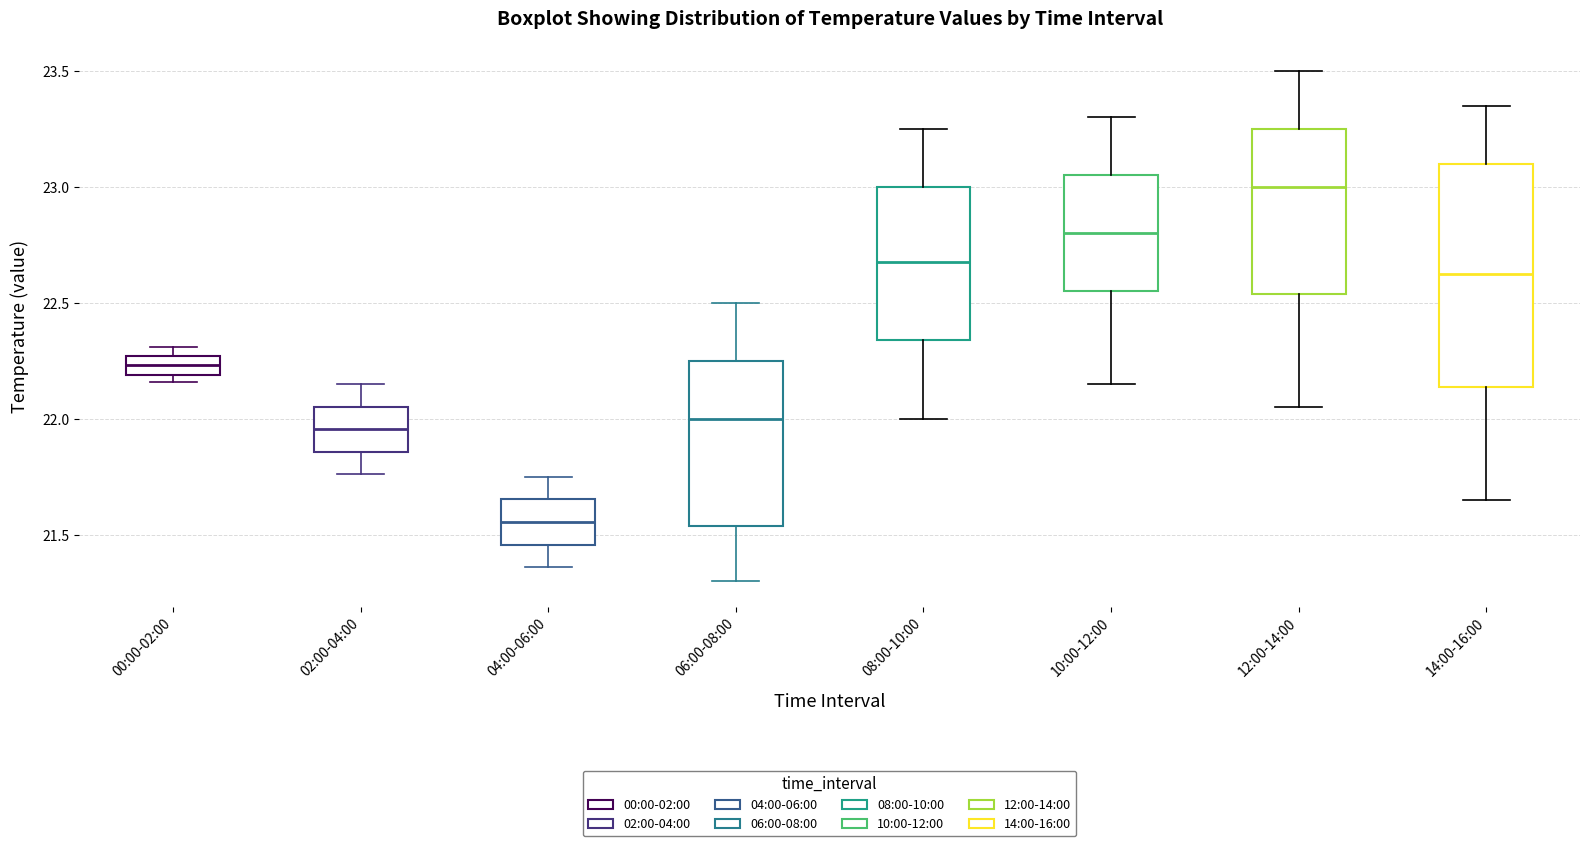

Reading left to right, read every box against the y-axis: the position of its median line, the range the box covers, and the ends of its whiskers. The values are not printed on the chart, so give them approximately, as read against the axis.

00:00-02:00: median 22.25 (inside the box), box 22.20 to 22.25, whiskers 22.15 to 22.30
02:00-04:00: median 21.95, box 21.85 to 22.05, whiskers 21.75 to 22.15
04:00-06:00: median 21.55, box 21.45 to 21.65, whiskers 21.35 to 21.75
06:00-08:00: median 22.00, box 21.55 to 22.25, whiskers 21.30 to 22.50
08:00-10:00: median 22.70, box 22.35 to 23.00, whiskers 22.00 to 23.25
10:00-12:00: median 22.80, box 22.55 to 23.05, whiskers 22.15 to 23.30
12:00-14:00: median 23.00, box 22.55 to 23.25, whiskers 22.05 to 23.50
14:00-16:00: median 22.65, box 22.15 to 23.10, whiskers 21.65 to 23.35